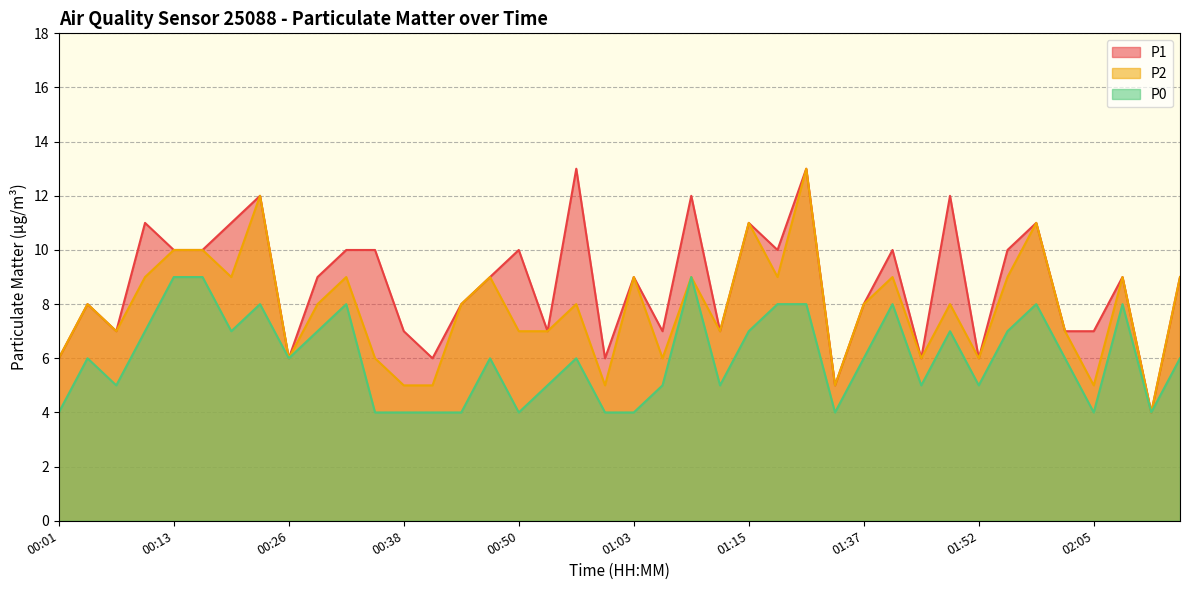

What is the difference between the P1 values at 00:35 and 00:07?

3